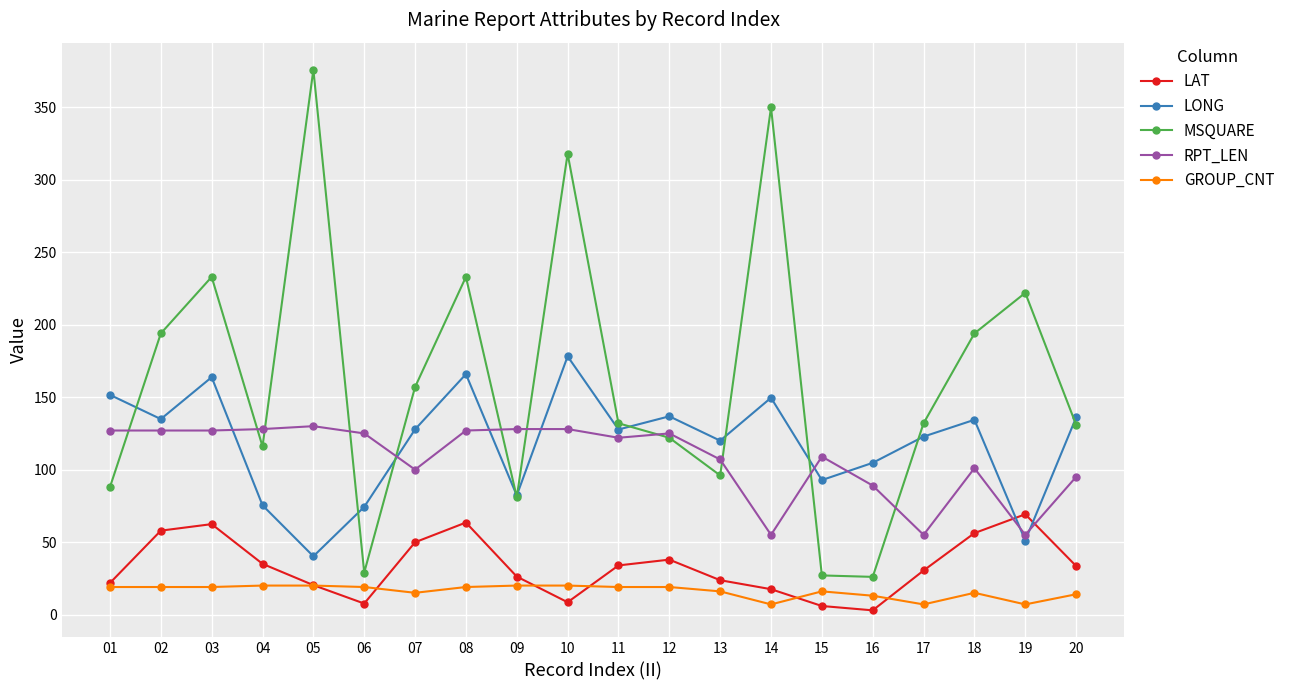

Is the value of LONG at 02 greater than the value of MSQUARE at 19?

No